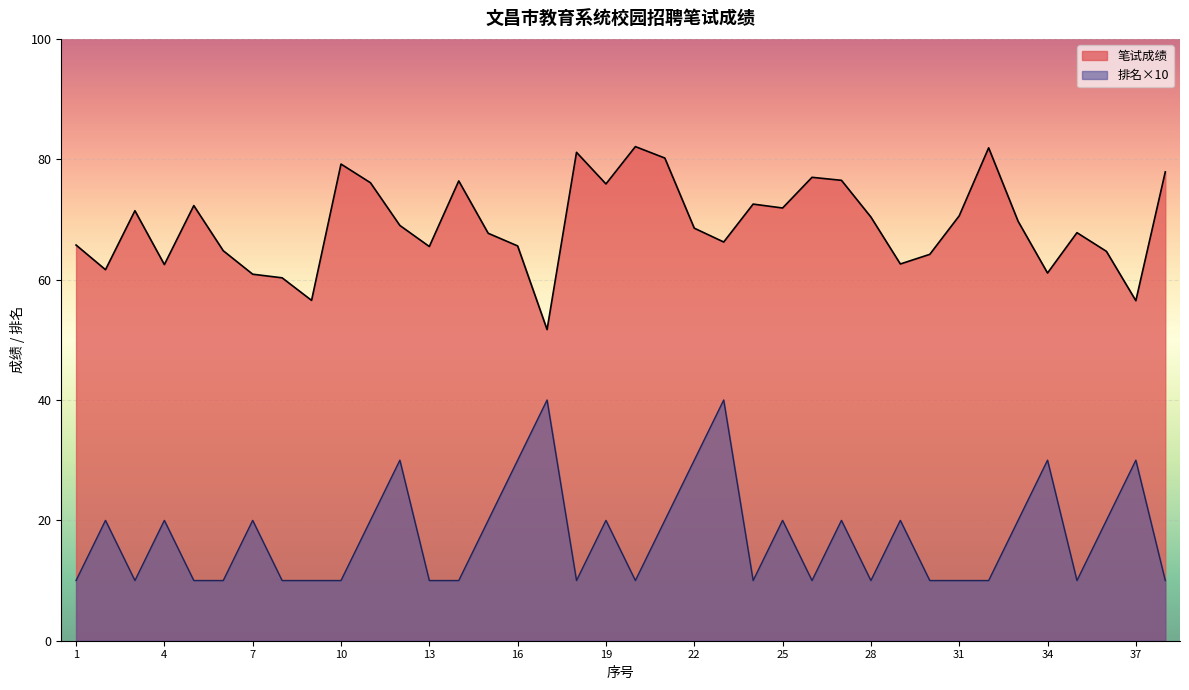

At how many categories does at least one series exceed 71?

15